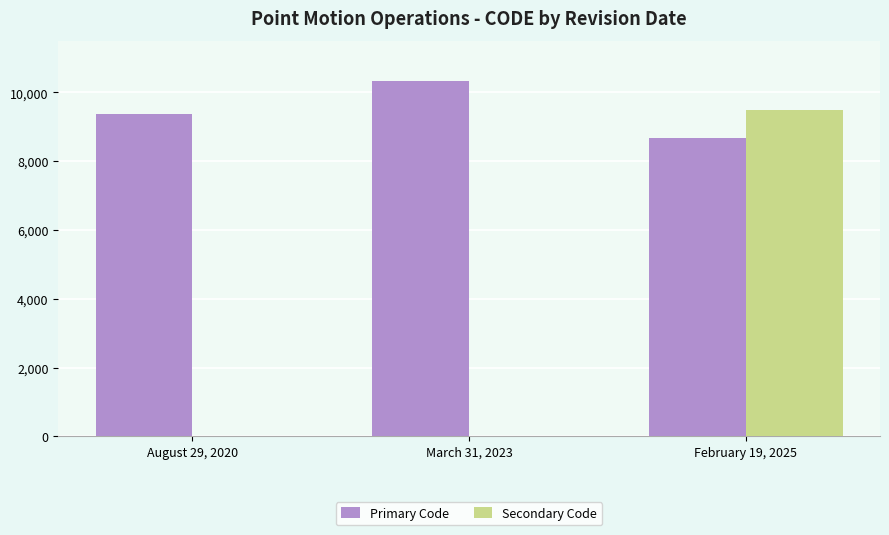

What is the sum of all Secondary Code values?

9483